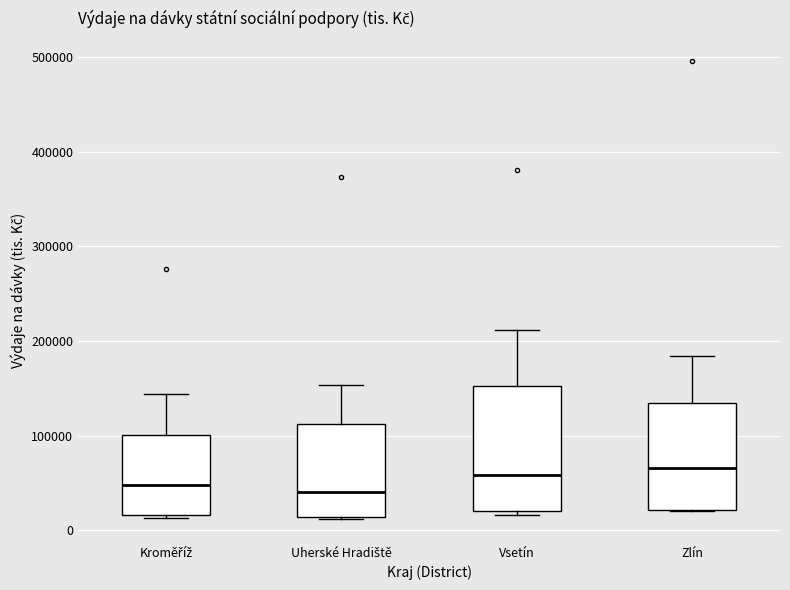

Where does the upper whisker of the box for Uherské Hradiště end on the y-axis? The values are not printed on the chart, so give them approximately, as read against the axis.

150000